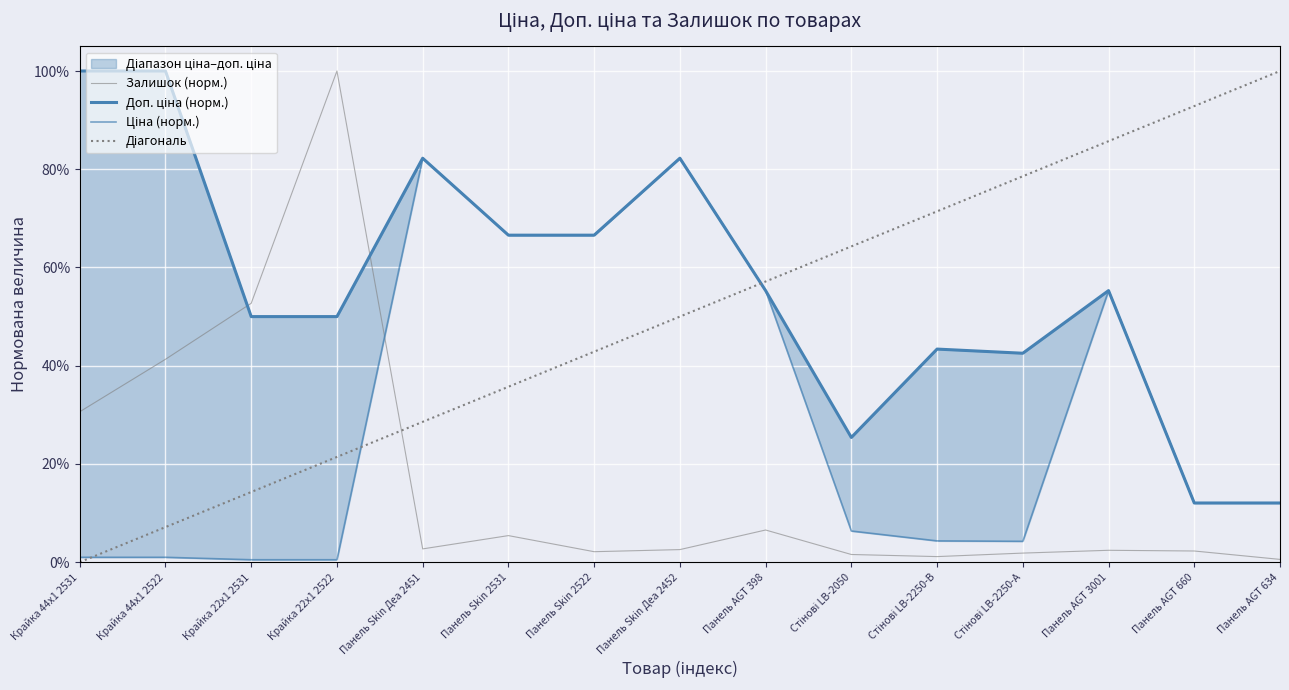

What is the highest value of the Доп. ціна series?

1.0